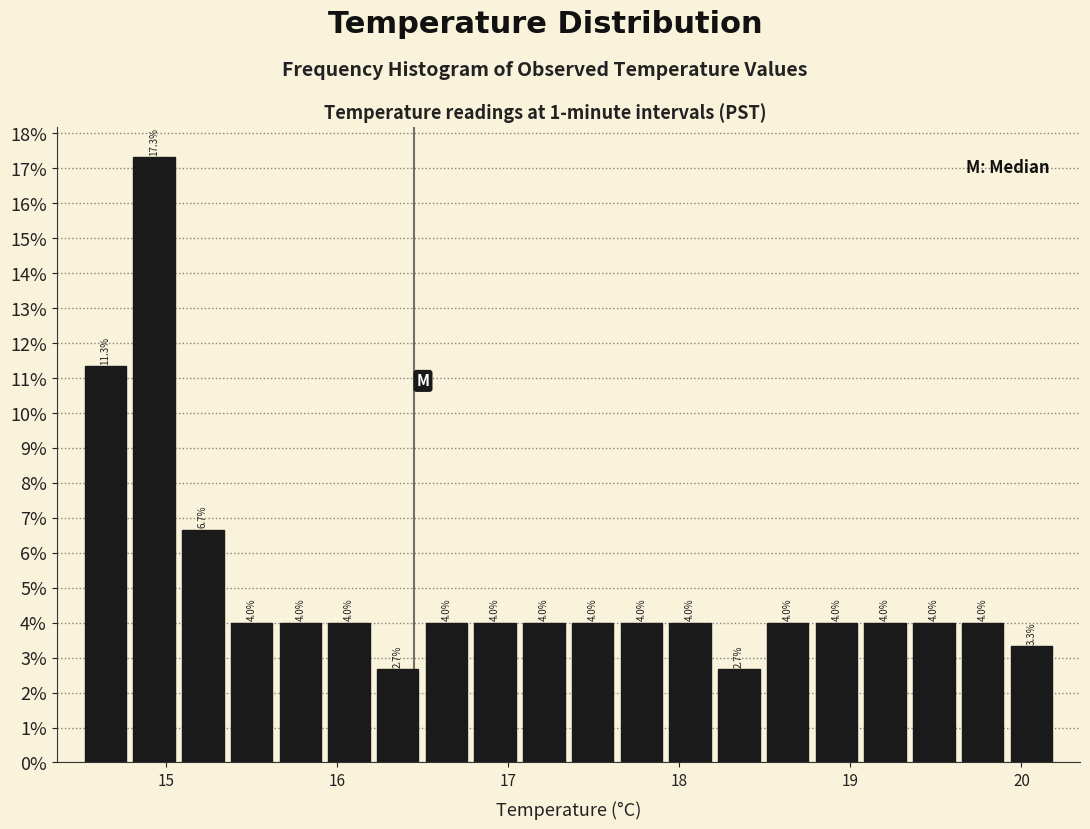

Around what value on the x-axis is the tallest bar? Give the approximate position of its centre, as read against the axis.

14.9